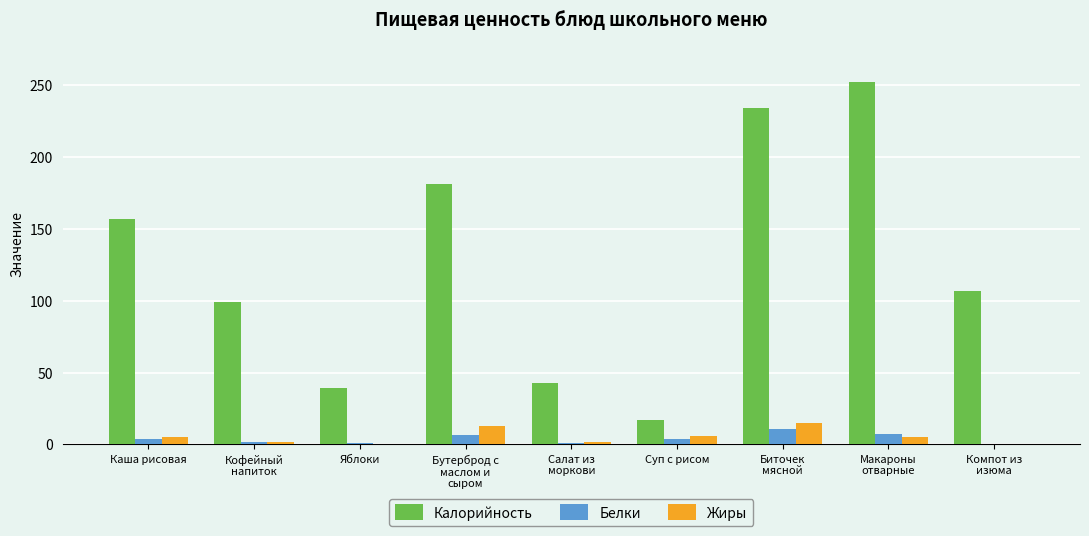

What is the greatest value displayed?

252.0